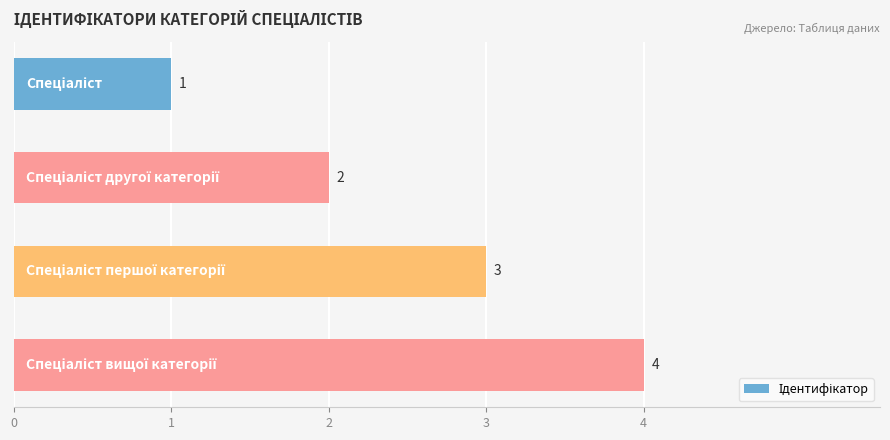

What is the difference between the second highest and second lowest values?

1